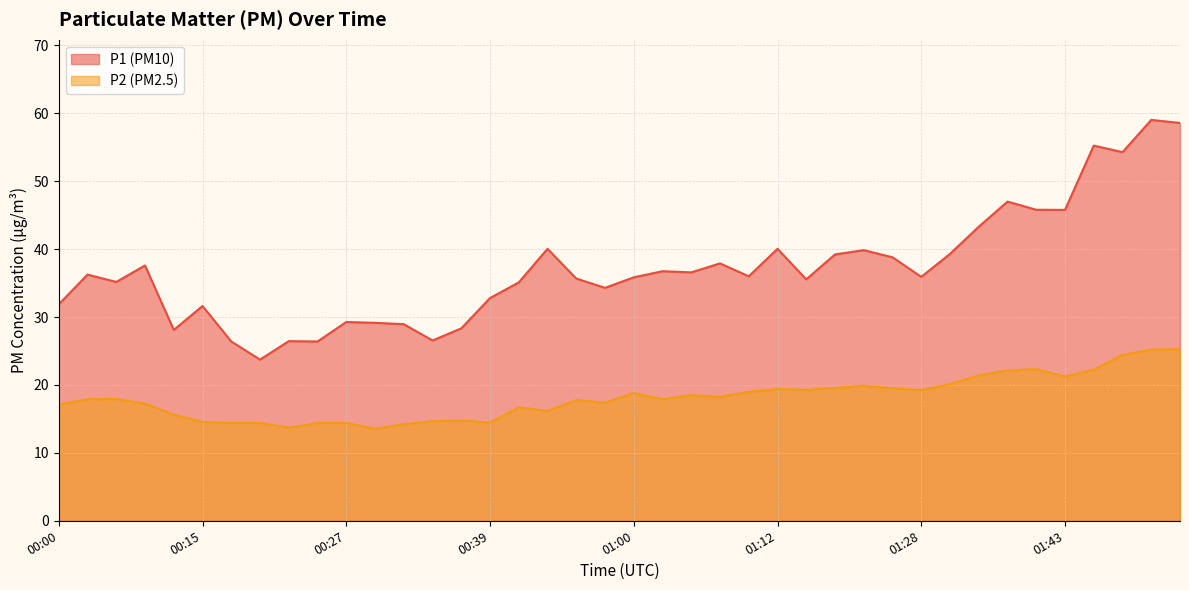

Where is P1 nearest to the value 41?

00:49